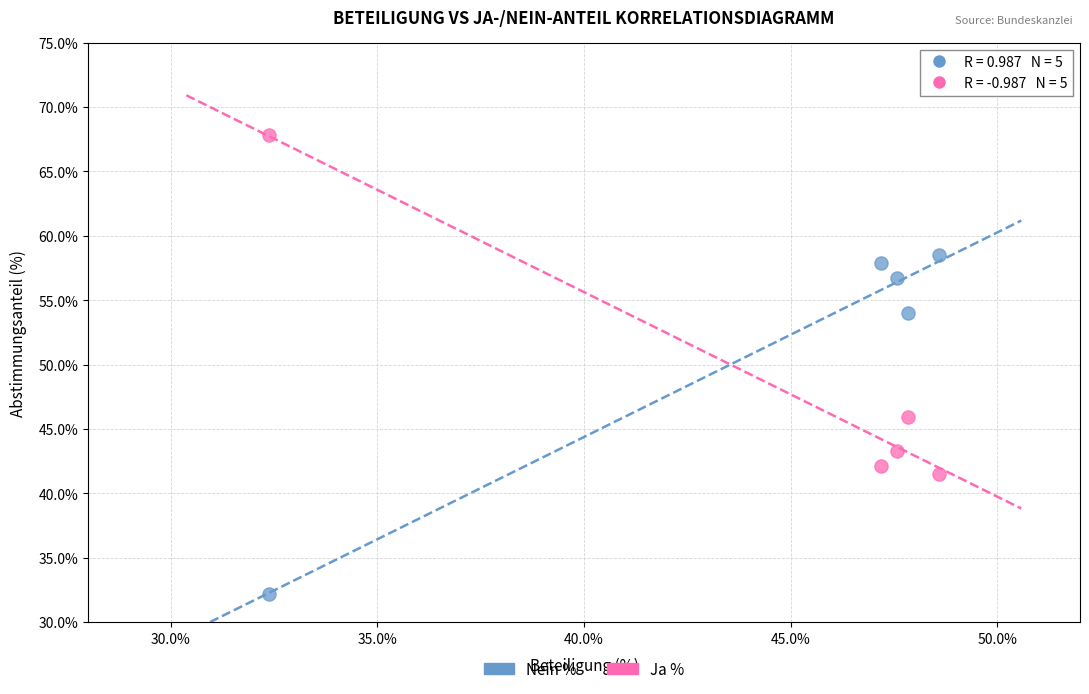

What is the X range (max minus min) for the scatter plot?

16.2